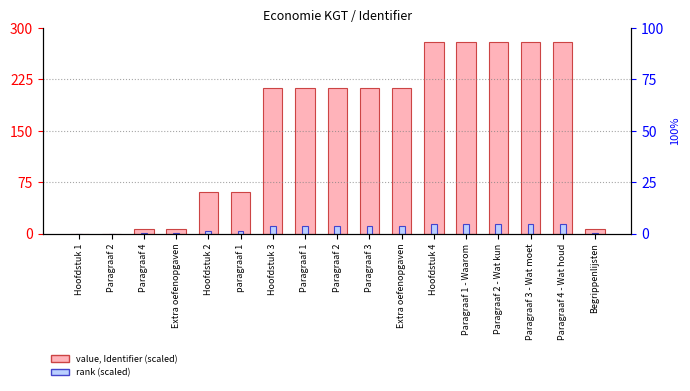

Is it true that rank (scaled) equals 0.1 at Begrippenlijsten?

False